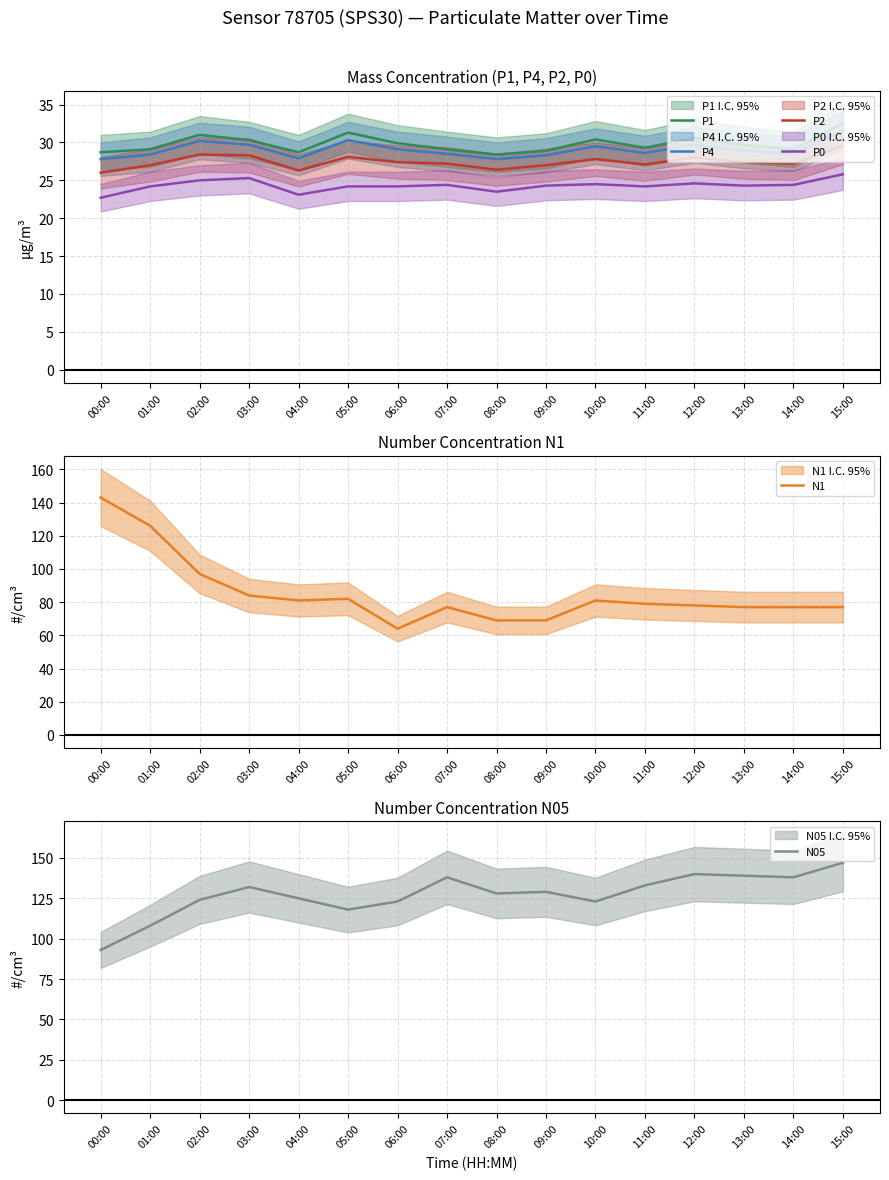

How many intersections are there between N1 and N05?

1